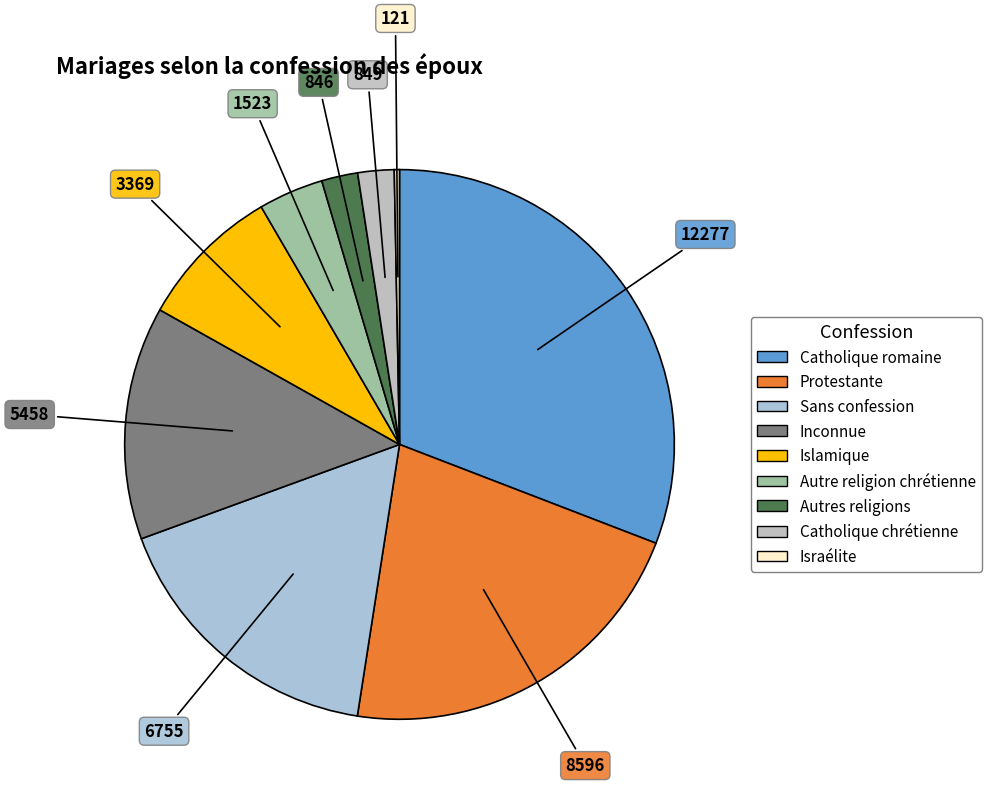

Rank the categories by value from lowest to highest.

Israélite, Autres religions, Catholique chrétienne, Autre religion chrétienne, Islamique, Inconnue, Sans confession, Protestante, Catholique romaine